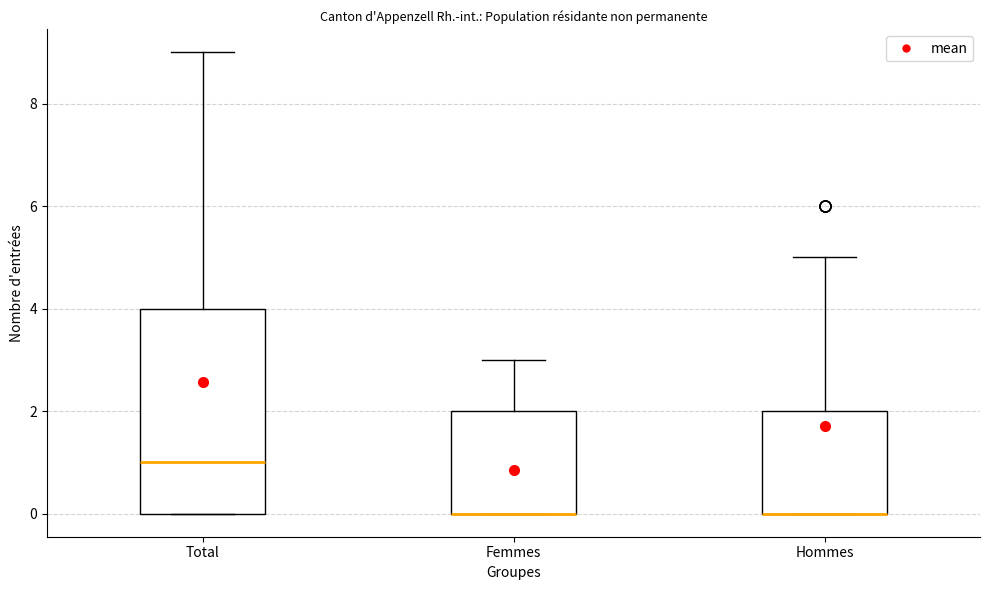

Where does the median line of the box for Total sit on the y-axis? The values are not printed on the chart, so give them approximately, as read against the axis.

1